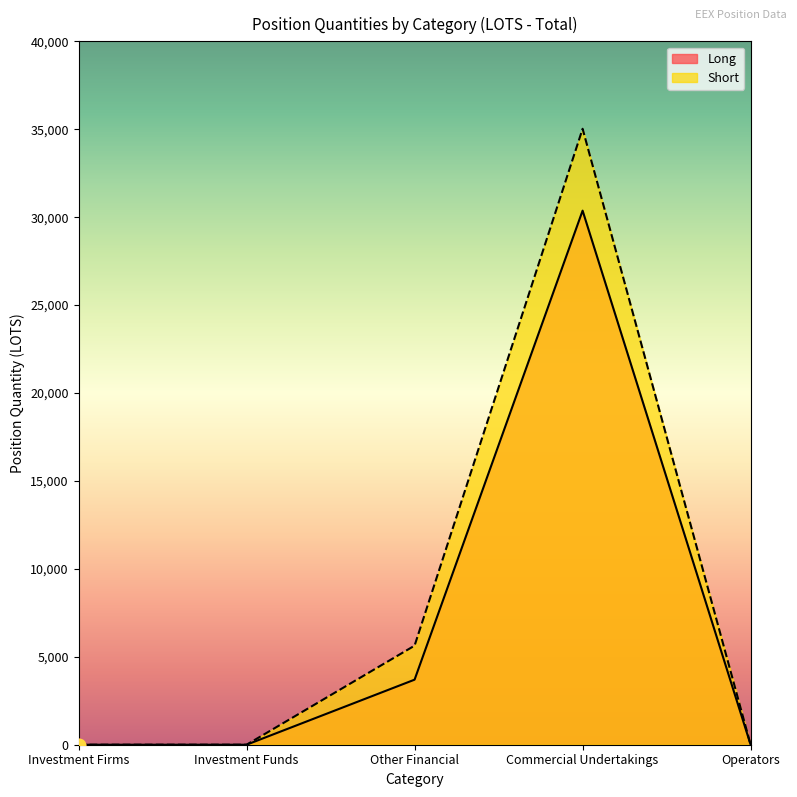

Which series reaches the maximum Y coordinate?

Short